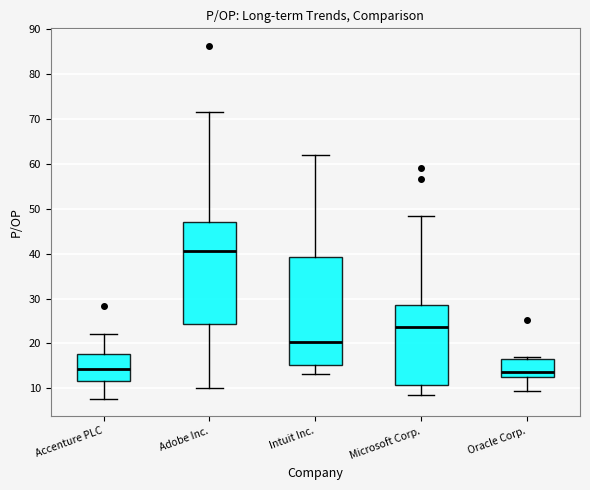

Where does the lower whisker of the box for Intuit Inc. end on the y-axis? The values are not printed on the chart, so give them approximately, as read against the axis.

13